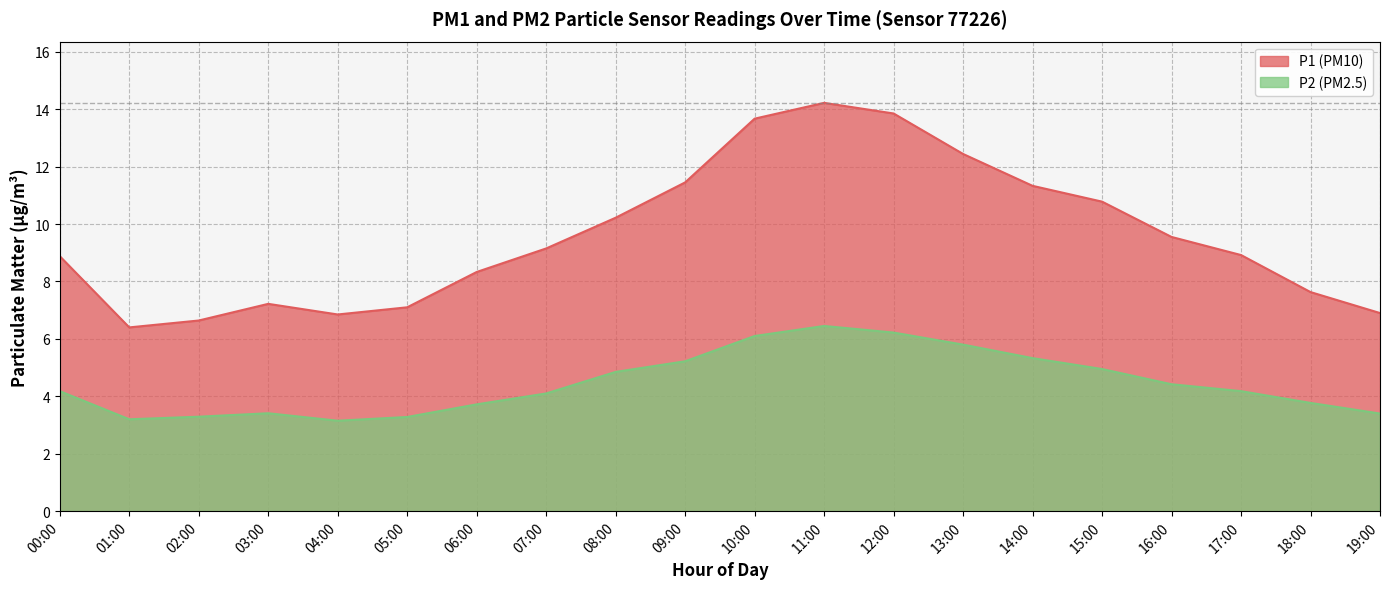

Is it true that P1 equals 3.1 at 02:00?

False